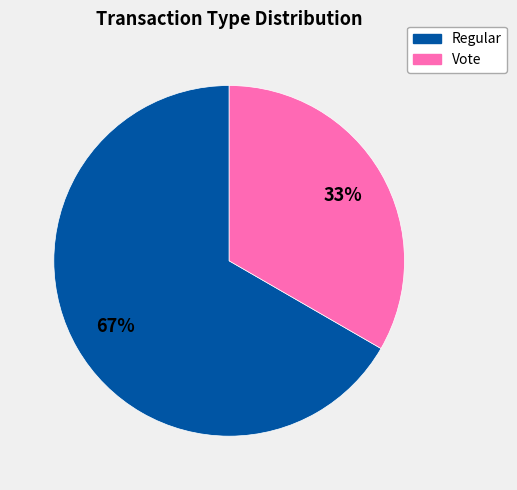

Approximately how many times larger is the value at Regular compared to Vote?

2.0